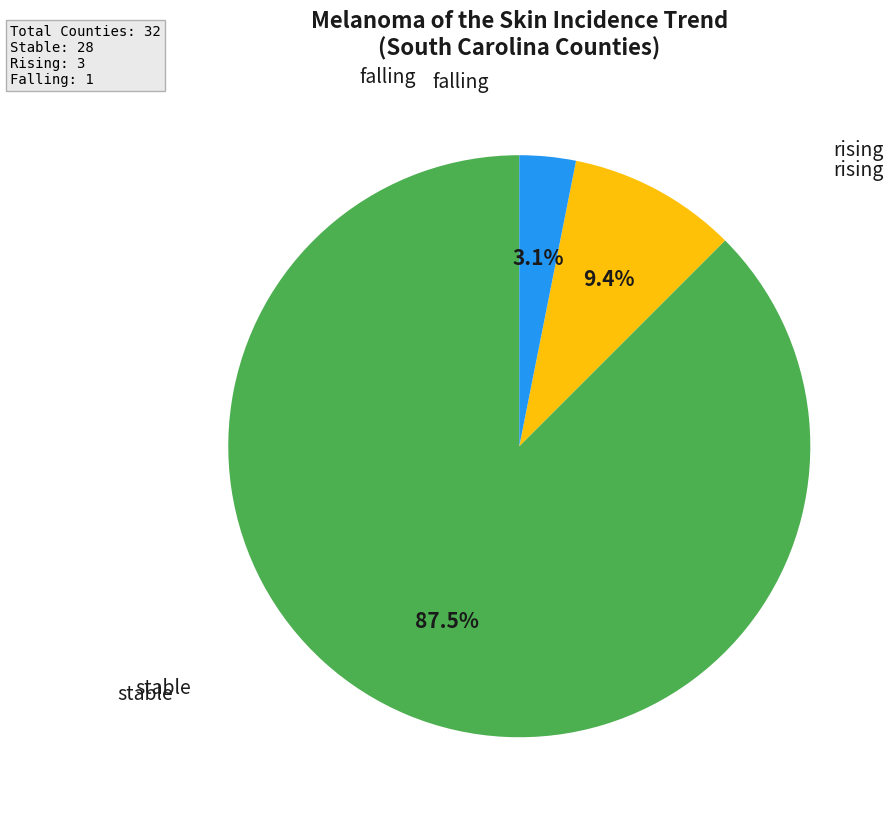

Count the number of slices in the pie.

3